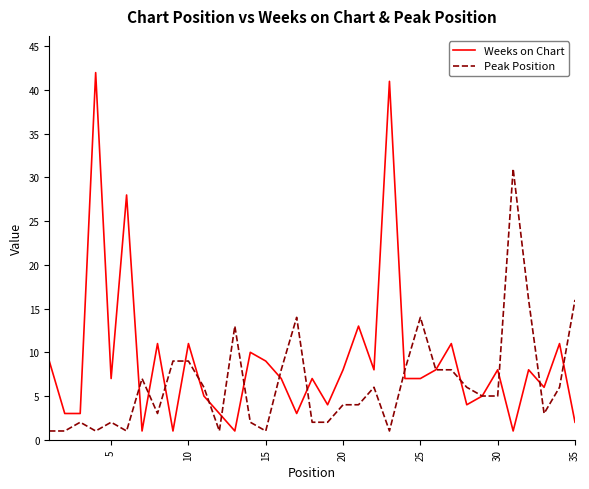

Which series has the largest range (max minus min)?

Weeks on Chart